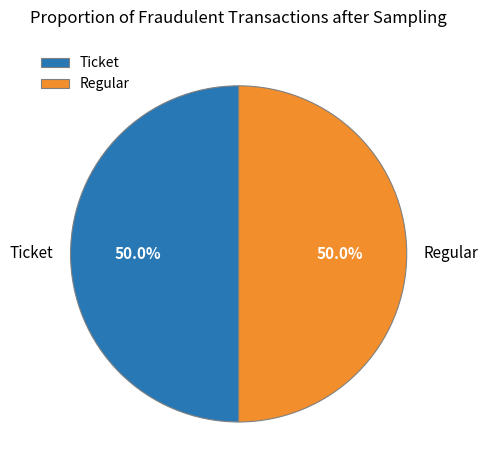

To the nearest percent, what is the average slice percentage?

50%